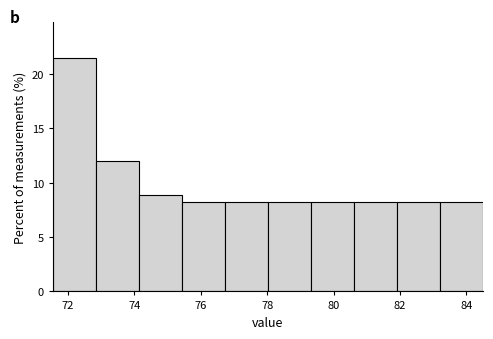

Reading left to right, transcribe this chart: for each bar, give the range it covers on the x-axis and its height. Neither the bar edges nor the heights are printed on the chart, so give them approximately, as read against the axes.

71.6 to 72.8: 21.5
72.8 to 74.2: 12.0
74.2 to 75.4: 9.0
75.4 to 76.8: 8.0
76.8 to 78.0: 8.0
78.0 to 79.4: 8.0
79.4 to 80.6: 8.0
80.6 to 82.0: 8.0
82.0 to 83.2: 8.0
83.2 to 84.6: 8.0